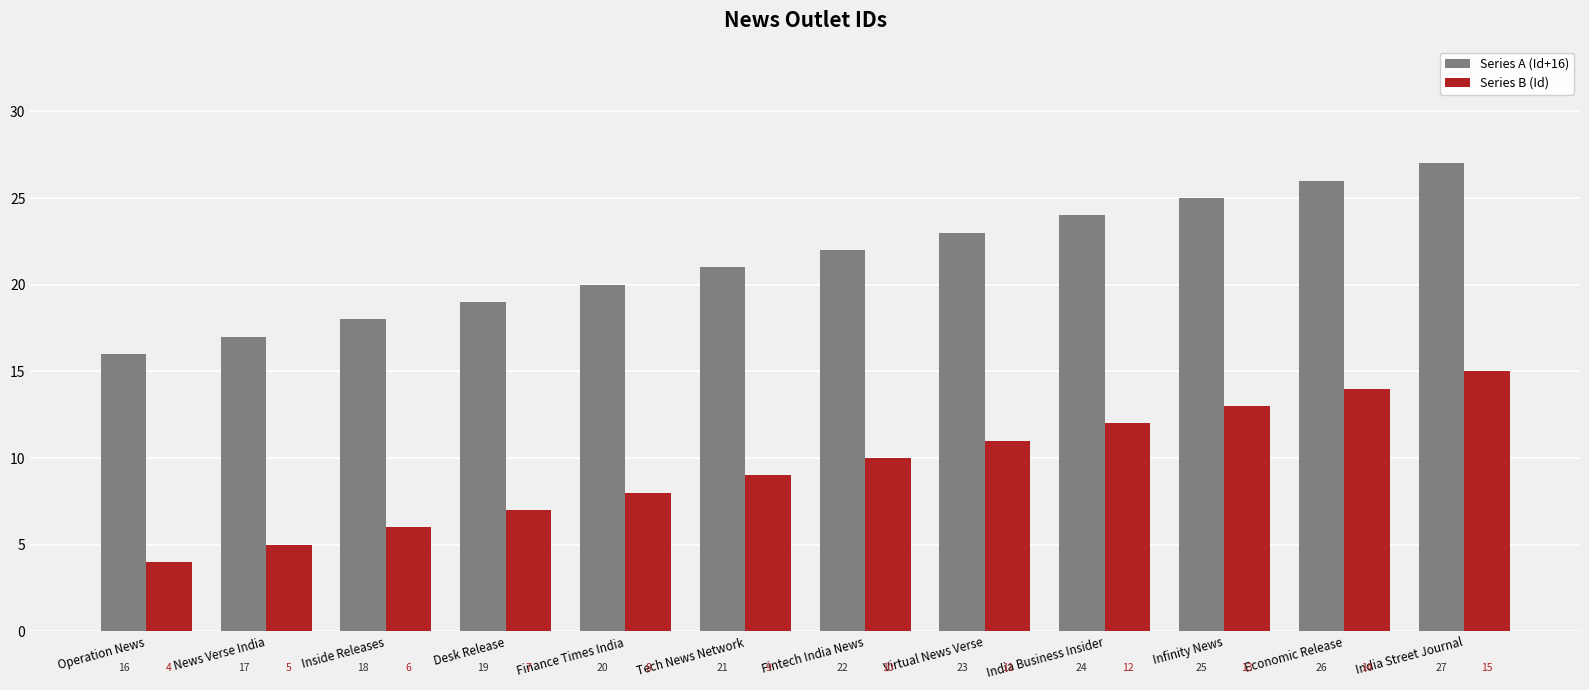

At which category does the chart reach its peak across all series?

India Street Journal